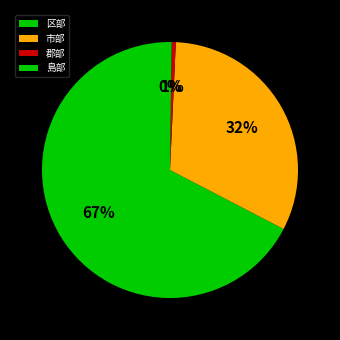

What is the smallest slice in the pie chart?

島部